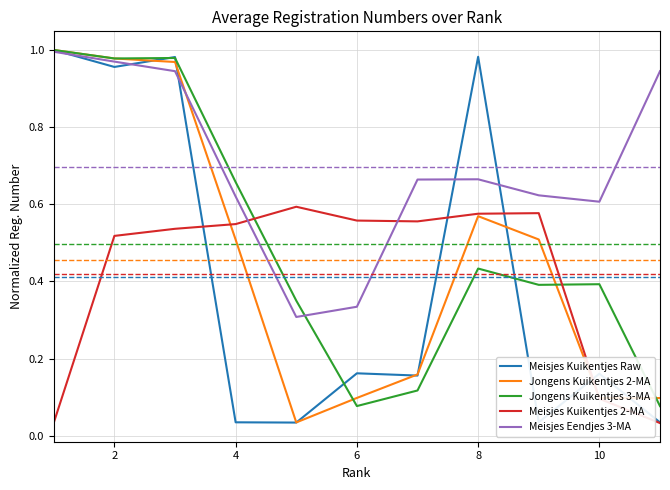

How many times do Jongens Kuikentjes 3-MA and Meisjes Kuikentjes 2-MA cross each other?

2